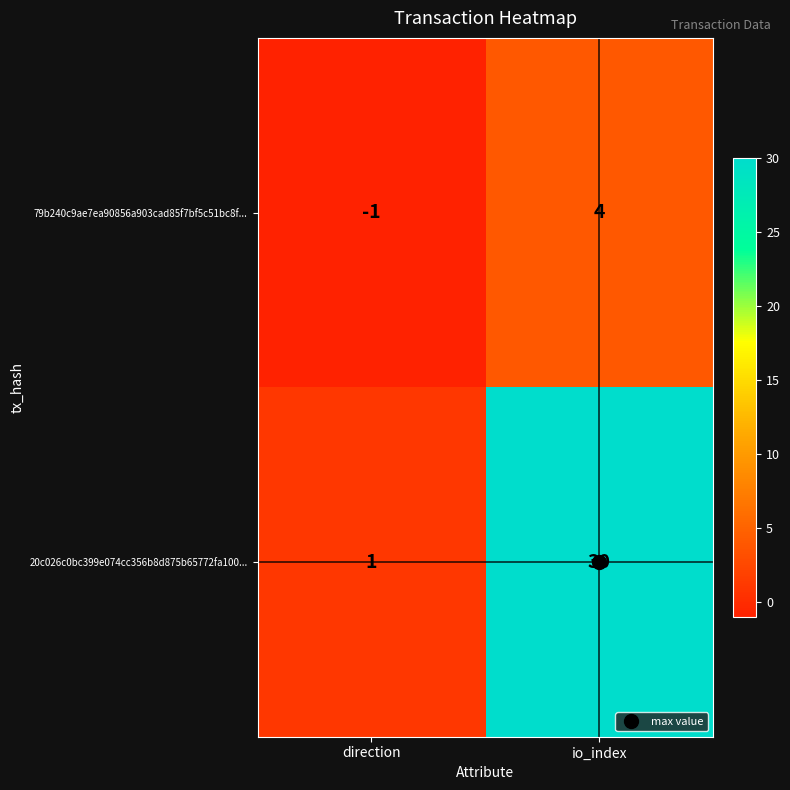

Rank the series by their maximum value, from highest to lowest.

20c026c0bc399e074cc356b8d875b65772fa100..., 79b240c9ae7ea90856a903cad85f7bf5c51bc8f...